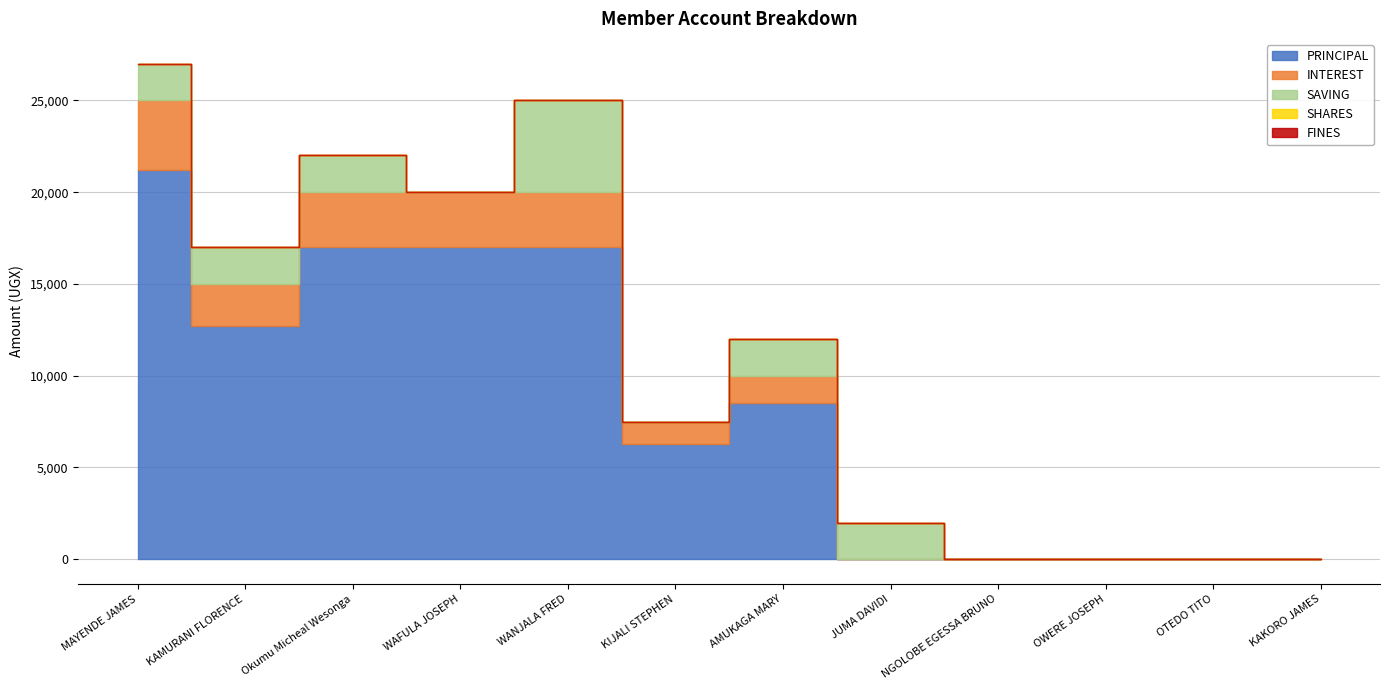

Rank the categories by SAVING value from highest to lowest.

WANJALA FRED, MAYENDE JAMES, KAMURANI FLORENCE, Okumu Micheal Wesonga, AMUKAGA MARY, JUMA DAVIDI, WAFULA JOSEPH, KIJALI STEPHEN, NGOLOBE EGESSA BRUNO, OWERE JOSEPH, OTEDO TITO, KAKORO JAMES